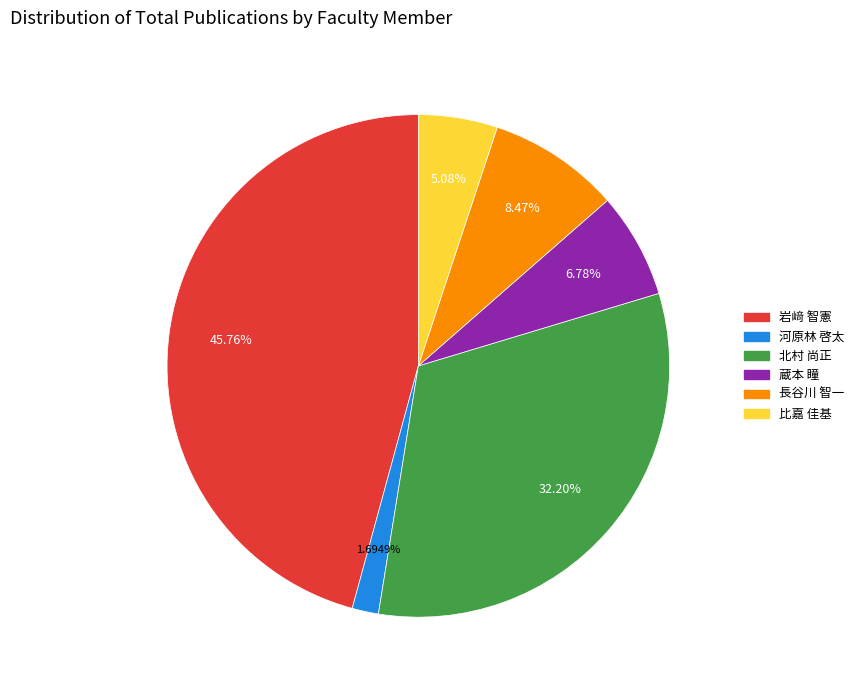

Which has a higher value, 北村 尚正 or 長谷川 智一?

北村 尚正